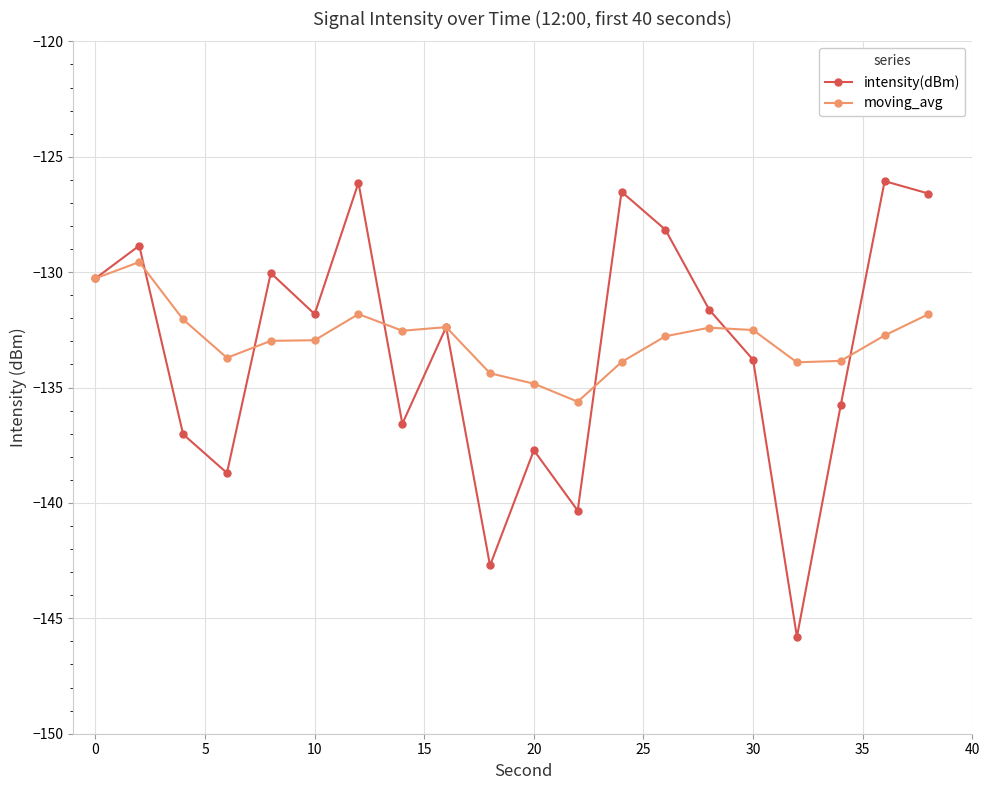

What is the smallest value displayed?

-145.8